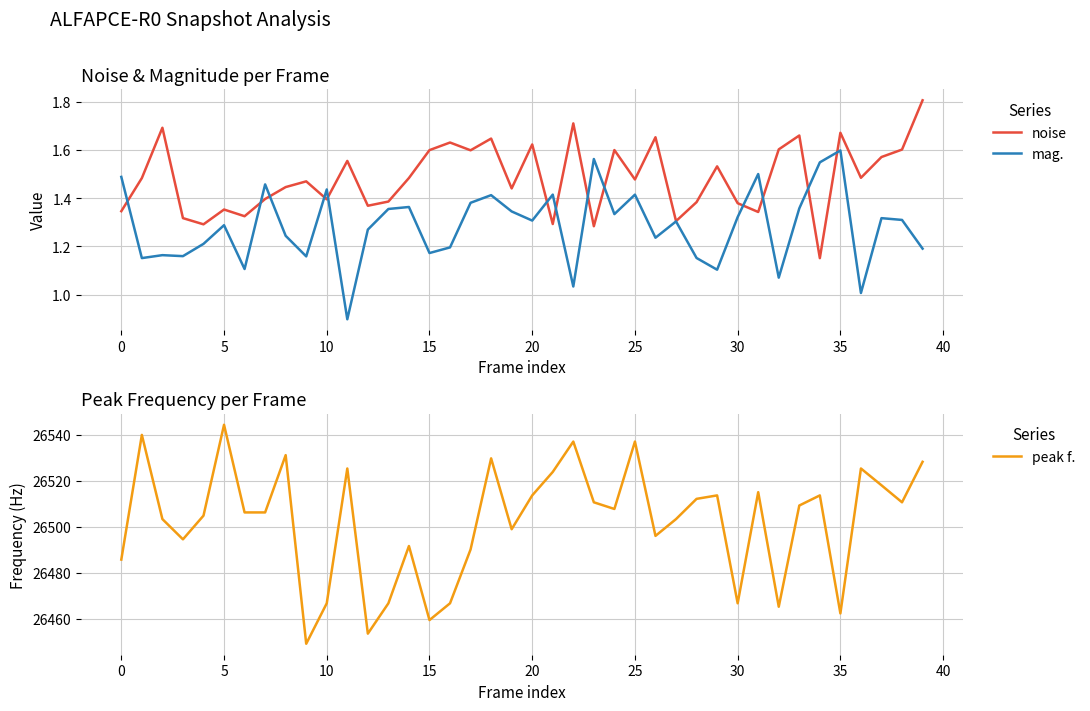

Reading left to right, extract all data points from this chart.

noise: 1.3	1.5	1.7	1.3	1.3	1.4	1.3	1.4	1.4	1.5	1.4	1.6	1.4	1.4	1.5	1.6	1.6	1.6	1.6	1.4	1.6	1.3	1.7	1.3	1.6	1.5	1.7	1.3	1.4	1.5	1.4	1.3	1.6	1.7	1.2	1.7	1.5	1.6	1.6	1.8
mag.: 1.5	1.2	1.2	1.2	1.2	1.3	1.1	1.5	1.2	1.2	1.4	0.9	1.3	1.4	1.4	1.2	1.2	1.4	1.4	1.3	1.3	1.4	1.0	1.6	1.3	1.4	1.2	1.3	1.2	1.1	1.3	1.5	1.1	1.4	1.5	1.6	1.0	1.3	1.3	1.2
peak f.: 26485.8	26540.0	26503.4	26494.6	26504.9	26544.4	26506.3	26506.3	26531.2	26449.2	26466.8	26525.4	26453.6	26466.8	26491.7	26459.5	26466.8	26490.2	26529.8	26499.0	26513.7	26523.9	26537.1	26510.7	26507.8	26537.1	26496.1	26503.4	26512.2	26513.7	26466.8	26515.1	26465.3	26509.3	26513.7	26462.4	26525.4	26518.1	26510.7	26528.3